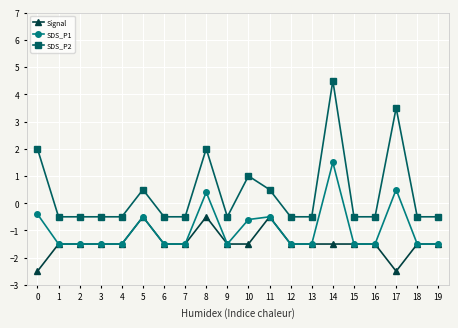

Rank the series by their average value, from lowest to highest.

Signal, SDS_P1, SDS_P2